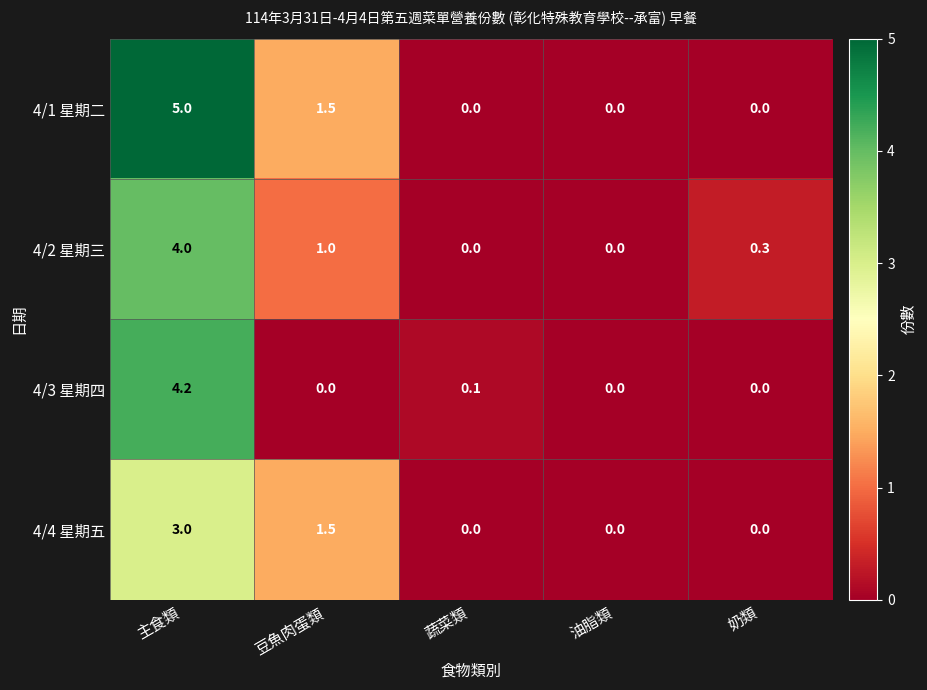

At which label is 4/4 星期五 closest to 1?

豆魚肉蛋類